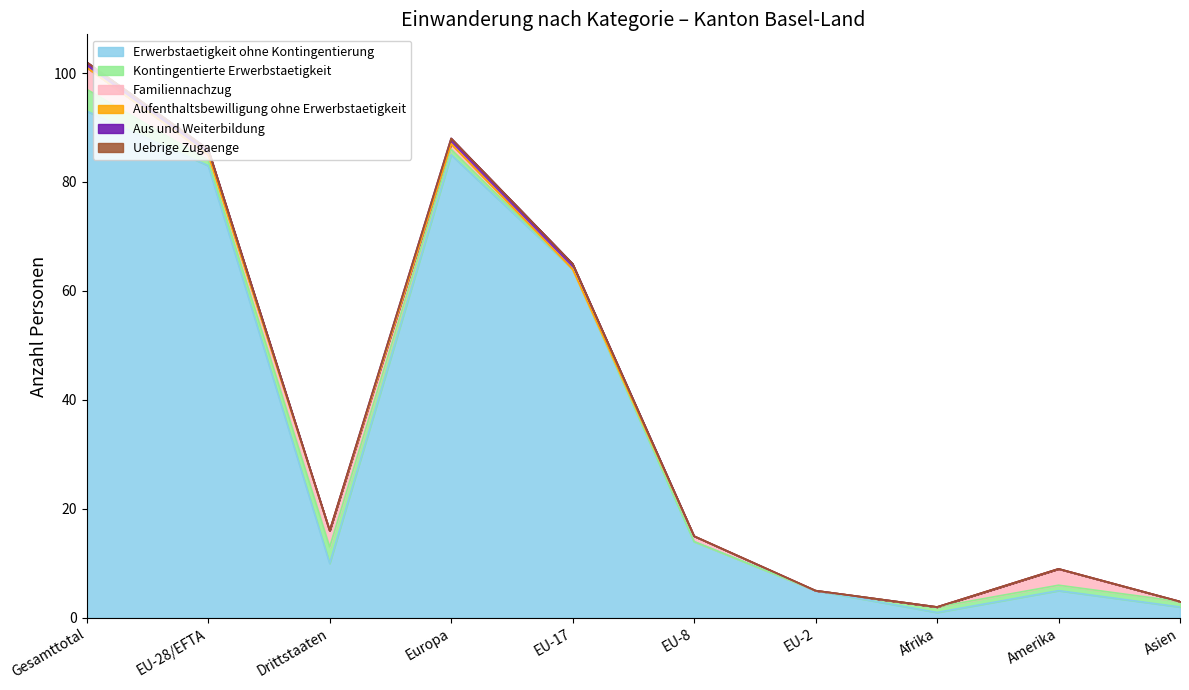

At which label does Aus und Weiterbildung reach its minimum?

Drittstaaten